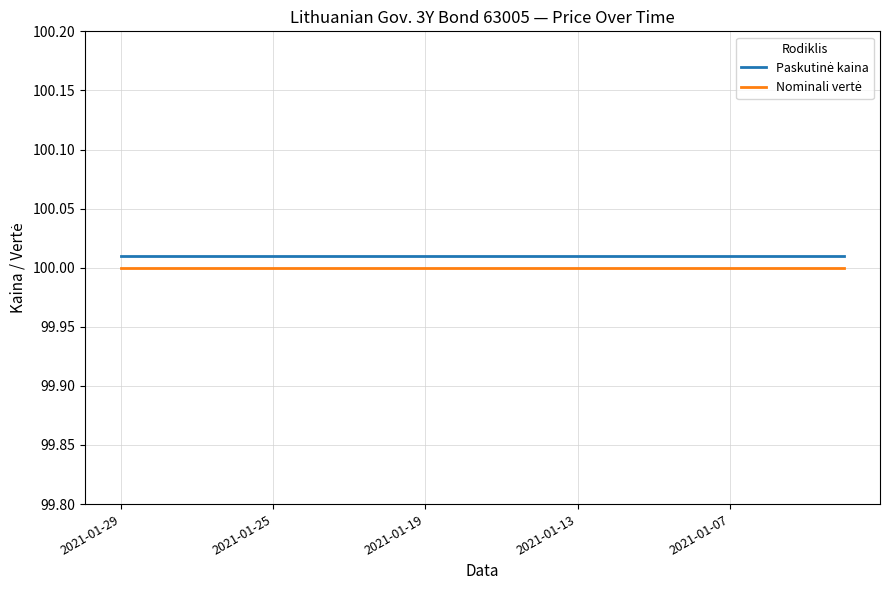

True or false: Paskutinė kaina and Nominali vertė cross at least once.

False